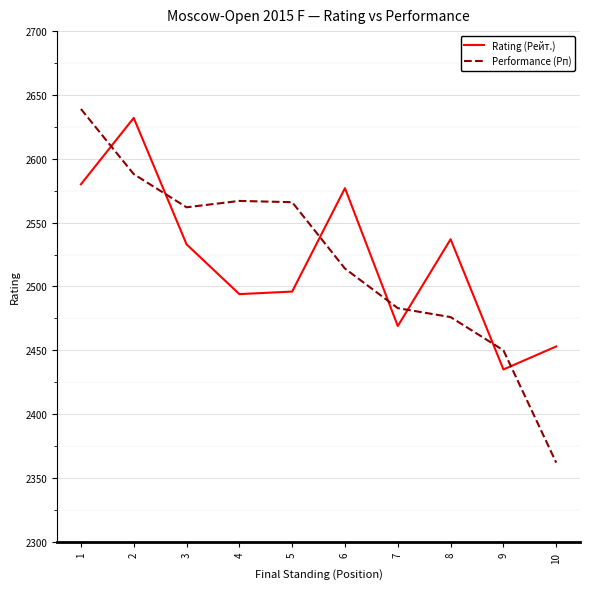

The value of Rating (Рейт.) at 1 is 1497. True or false?

False